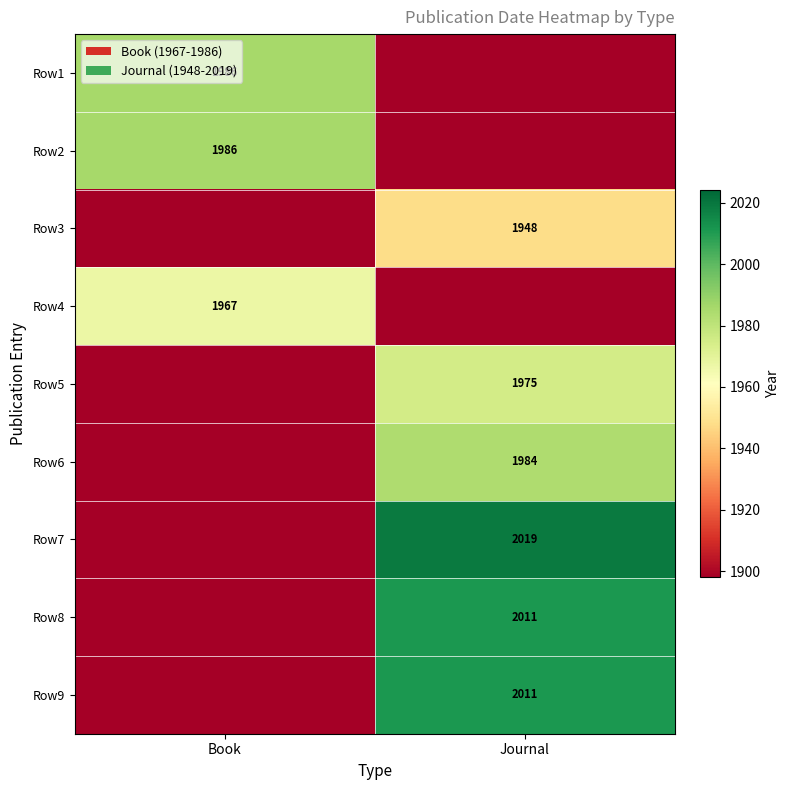

How many data points does each series have?

2